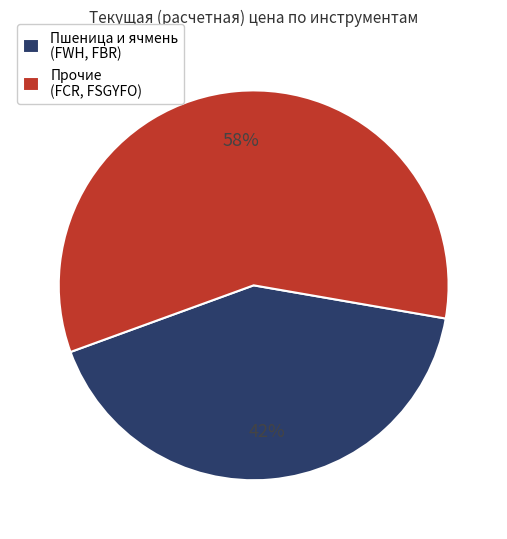

Which category has the biggest portion of the pie?

Прочие (FCR, FSGYFO)